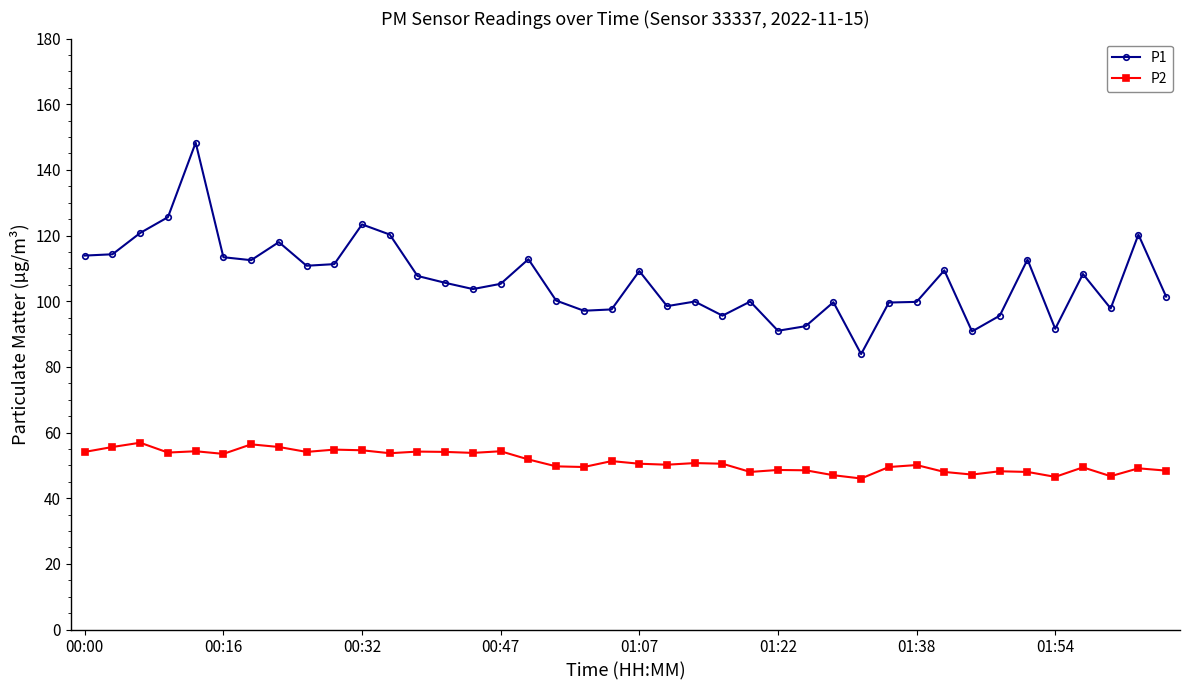

List the series in order of their peak value, lowest first.

P2, P1